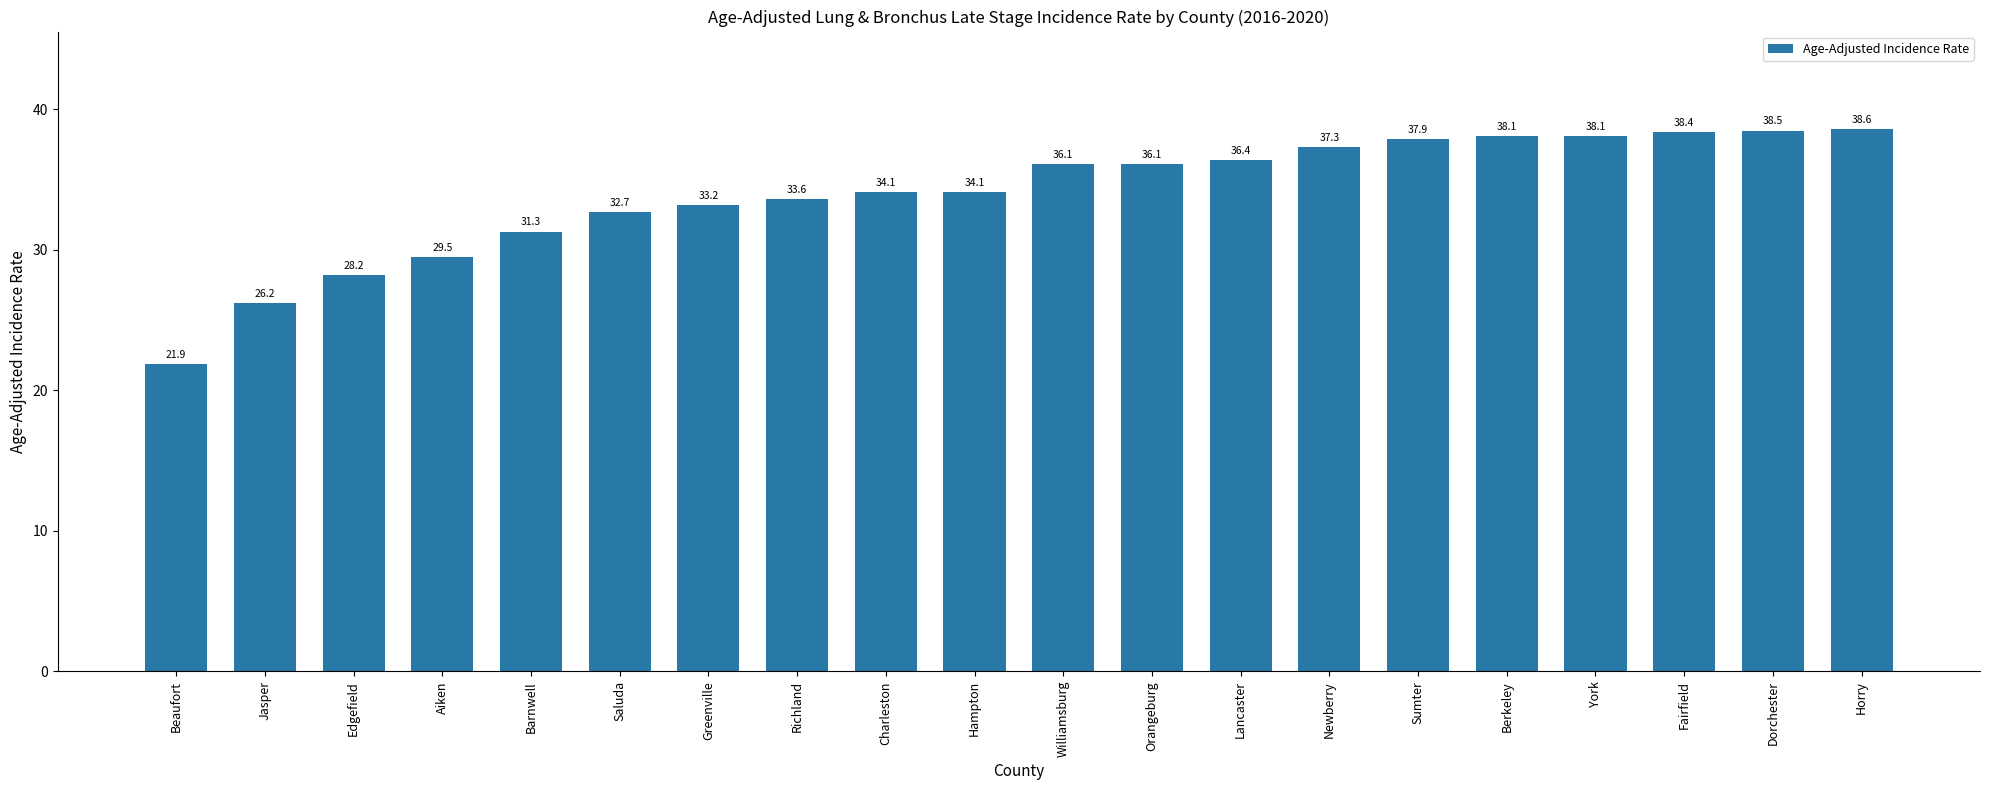

What is the approximate value at Beaufort?

21.9